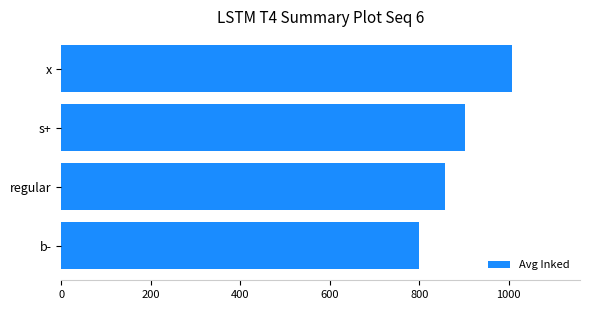

The value at regular is 459.6. True or false?

False